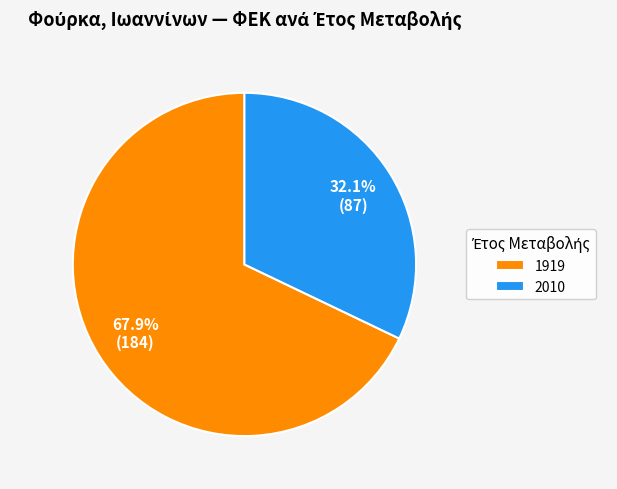

The 2010 slice represents 32% of the pie. True or false?

True